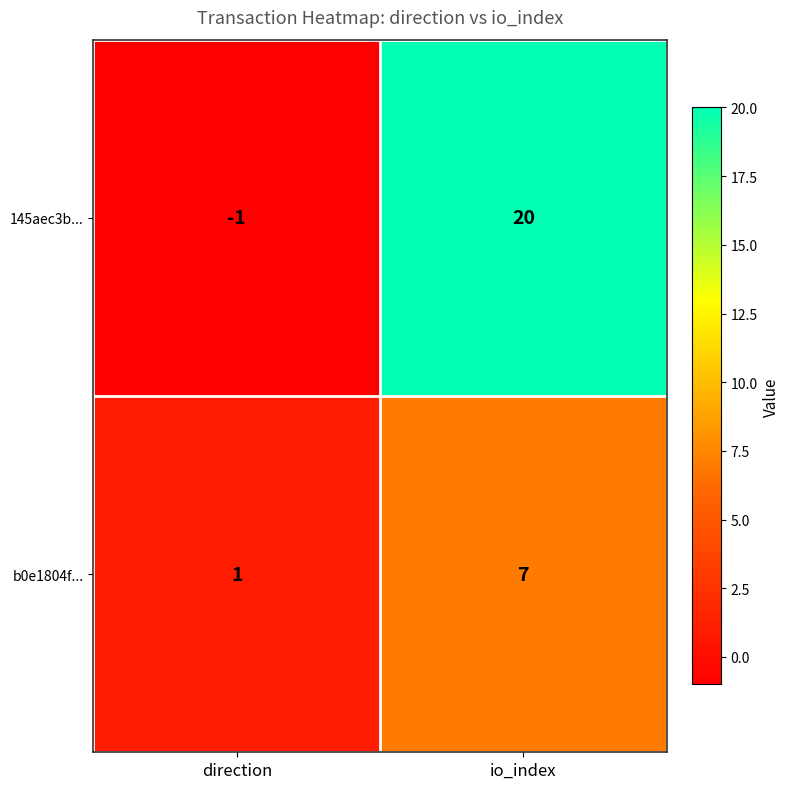

List the series in order of their overall mean, lowest first.

b0e1804f..., 145aec3b...